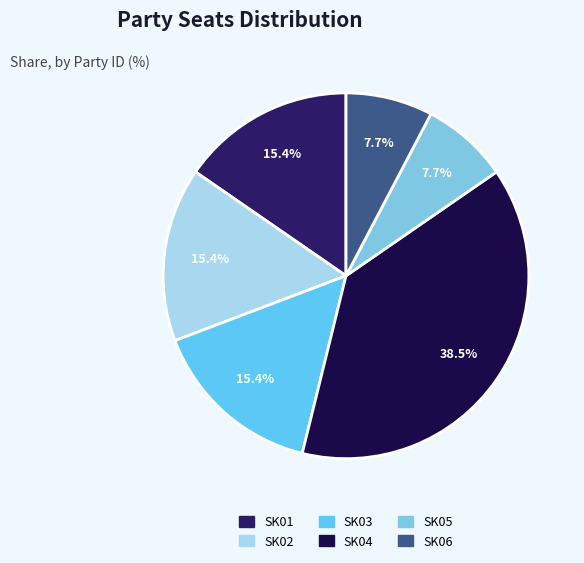

Is there a majority slice in this chart?

No